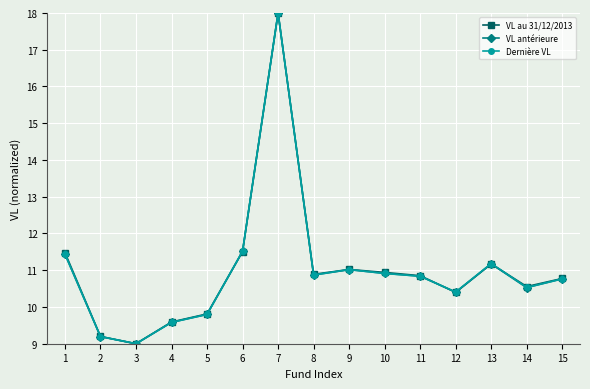

The value of Dernière VL at 8 is 10.9. True or false?

True